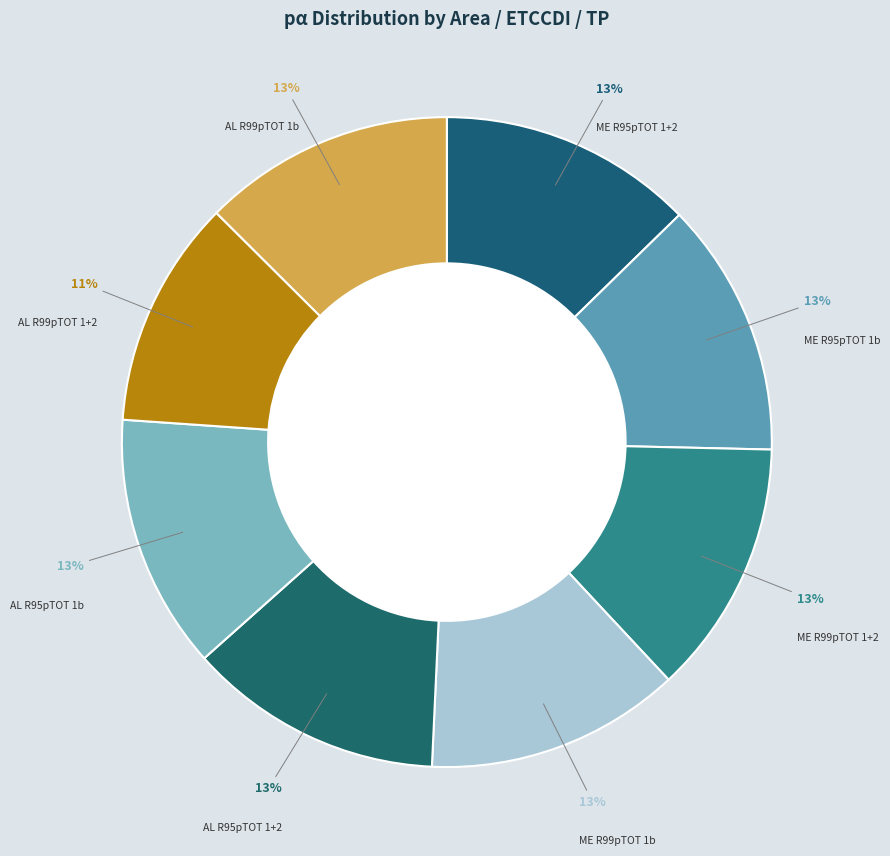

Between AL R99pTOT 1+2 and AL R95pTOT 1+2, which is larger?

AL R95pTOT 1+2